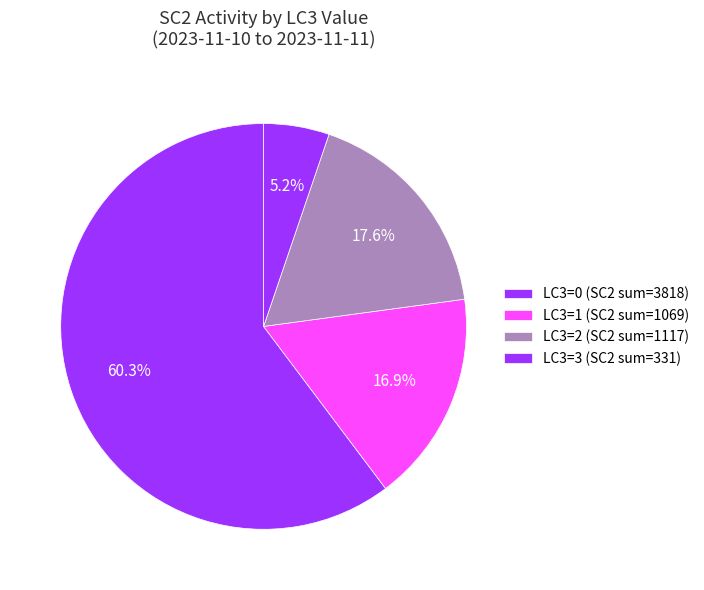

Count the number of slices in the pie.

4